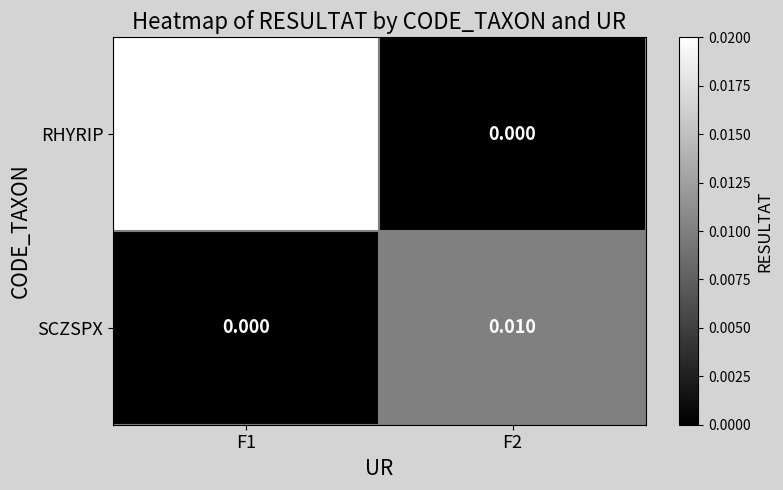

Is the value of RHYRIP at F1 greater than the value of SCZSPX at F2?

Yes